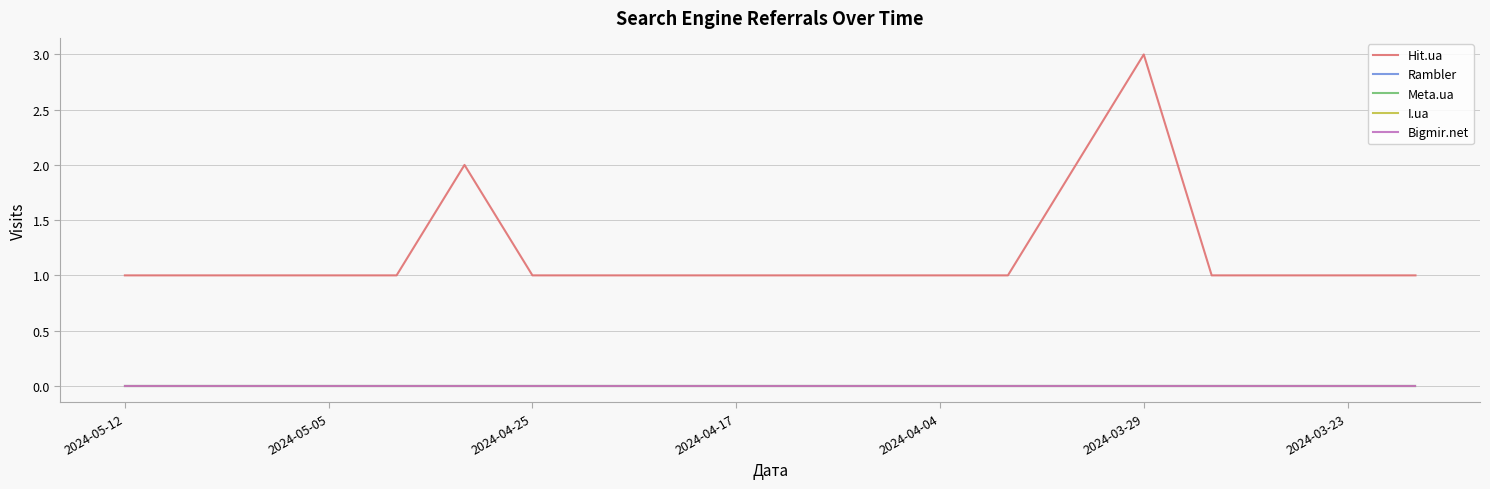

True or false: Hit.ua and I.ua cross at least once.

False